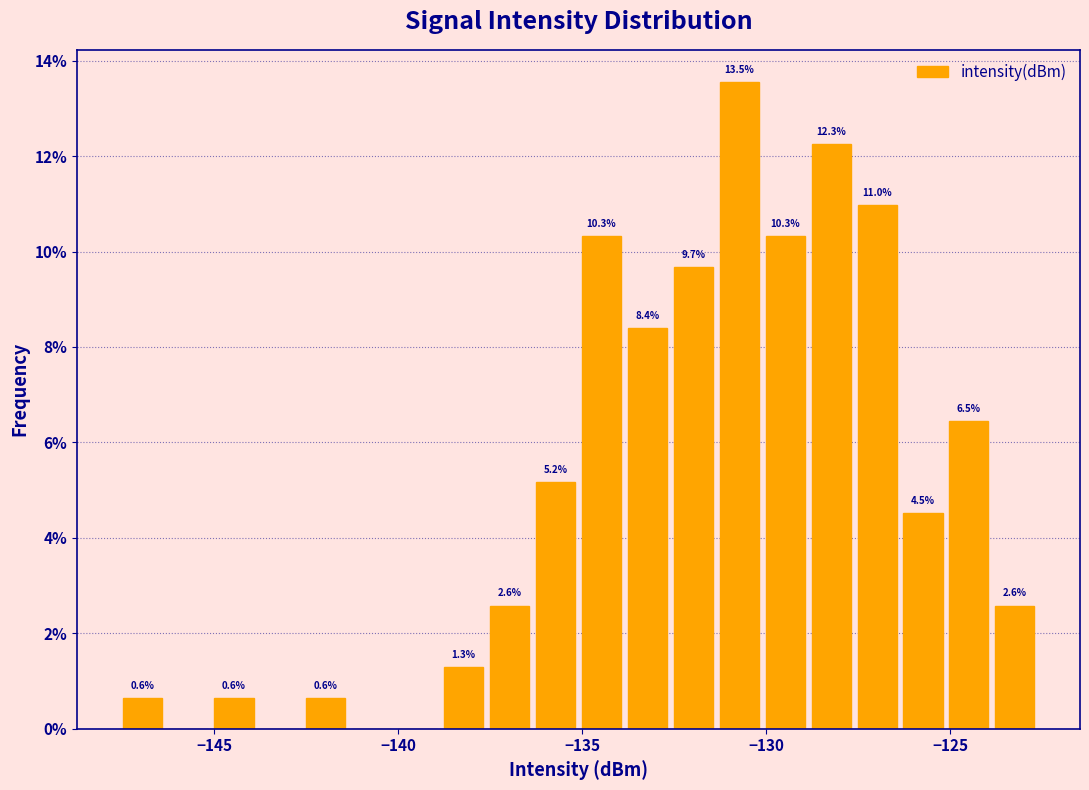

Around what value on the x-axis is the tallest bar? Give the approximate position of its centre, as read against the axis.

-130.5